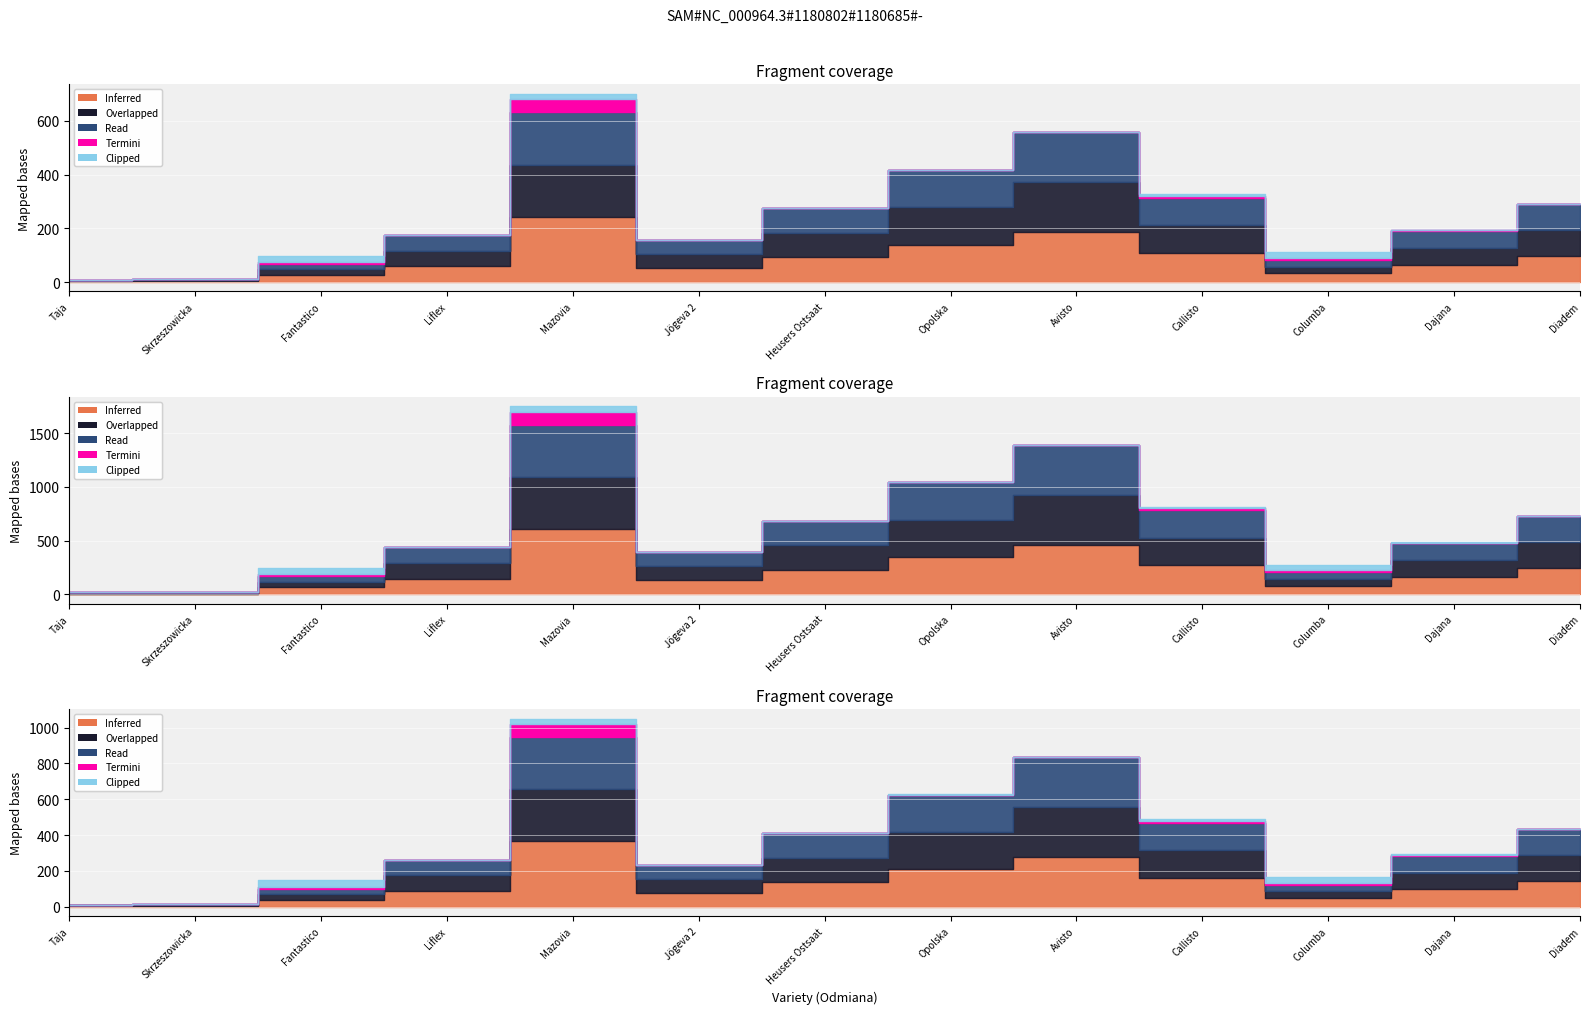

How many values in the Read series exceed 62?

7